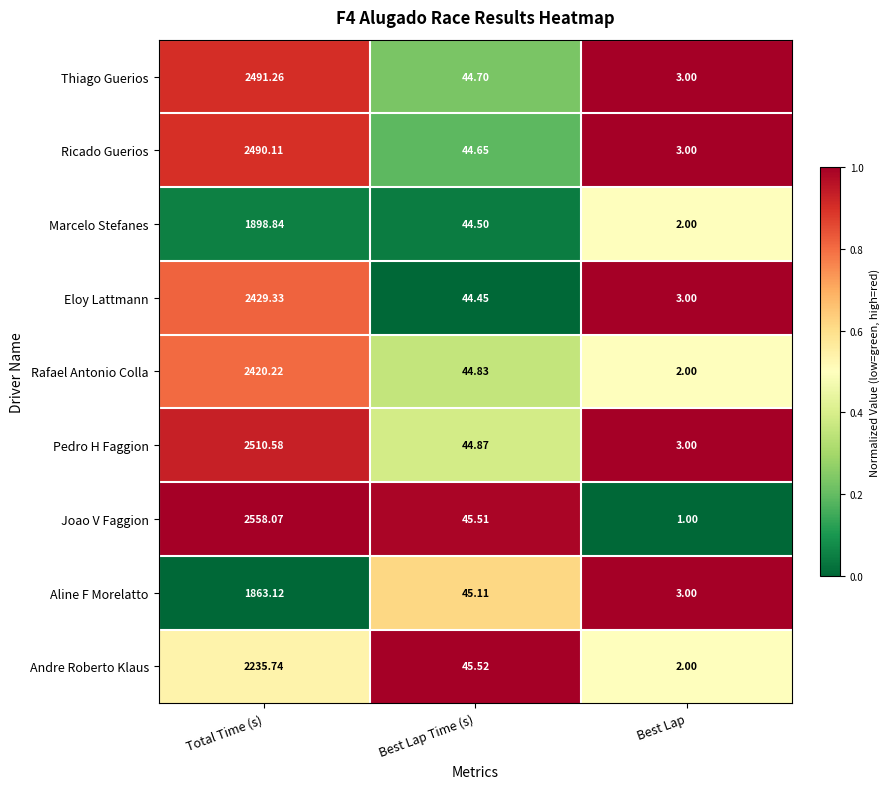

At which category is the sum across all series the highest?

Total Time (s)